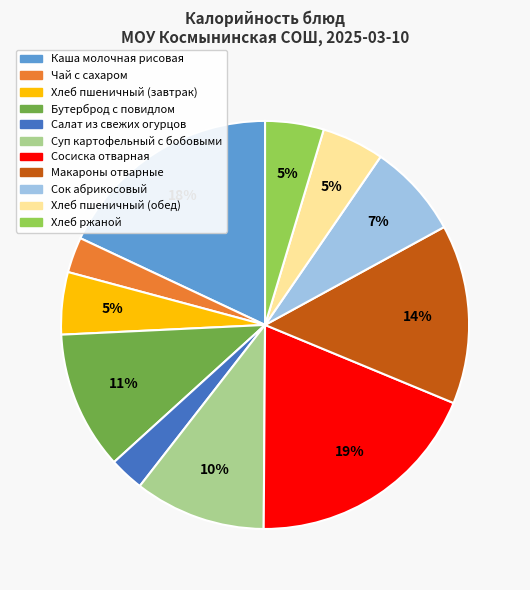

Count the number of slices in the pie.

11